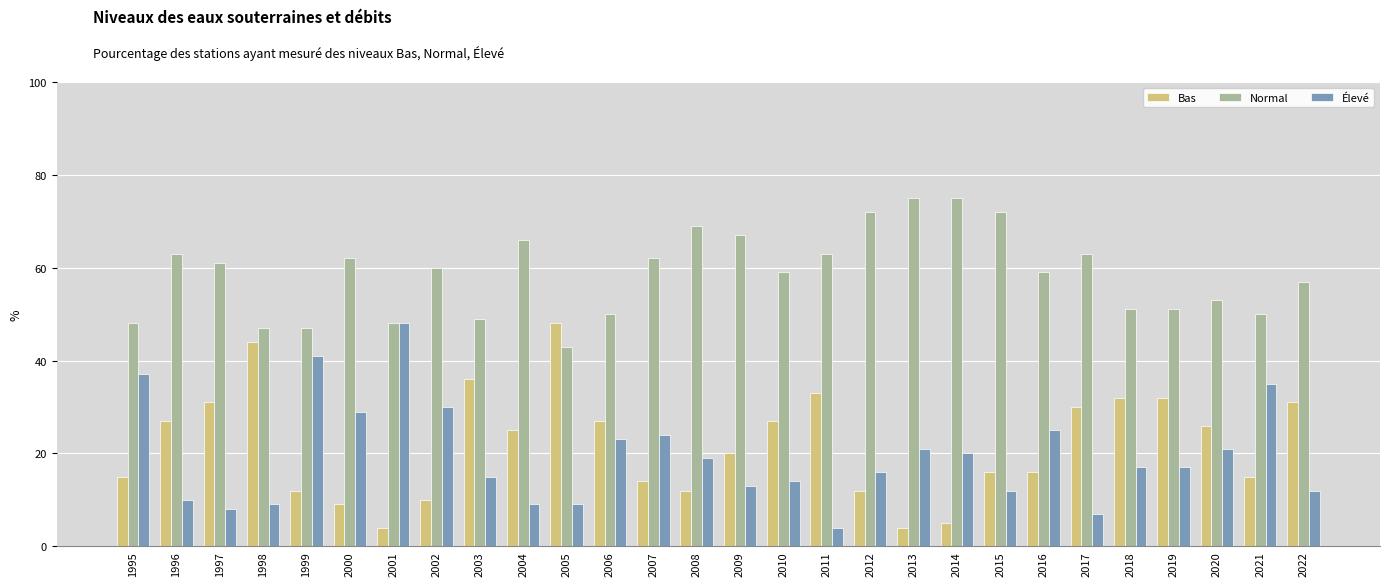

What is the value of the Normal bar at the 18th from the left?

72